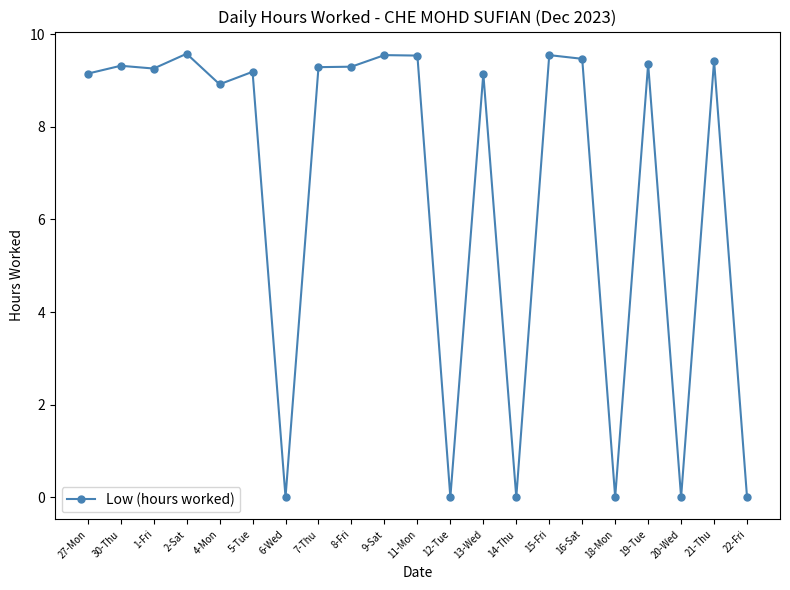

The value at 1-Fri is 4.5. True or false?

False